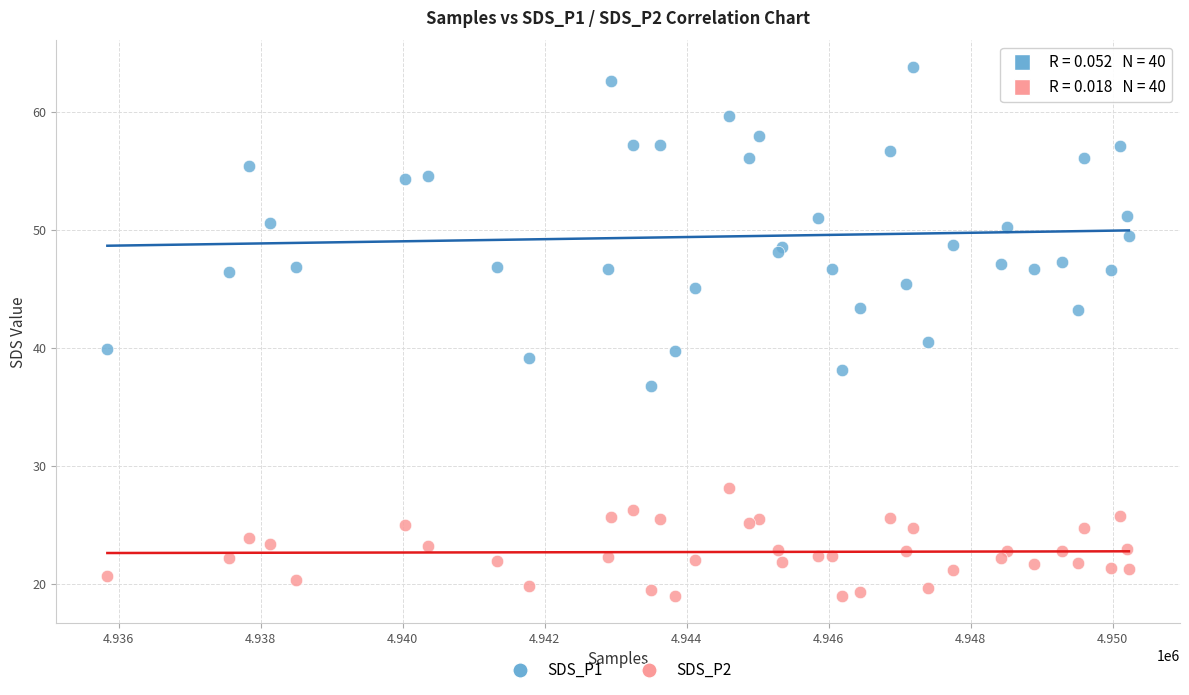

What is the X range (max minus min) for the scatter plot?

14390.0